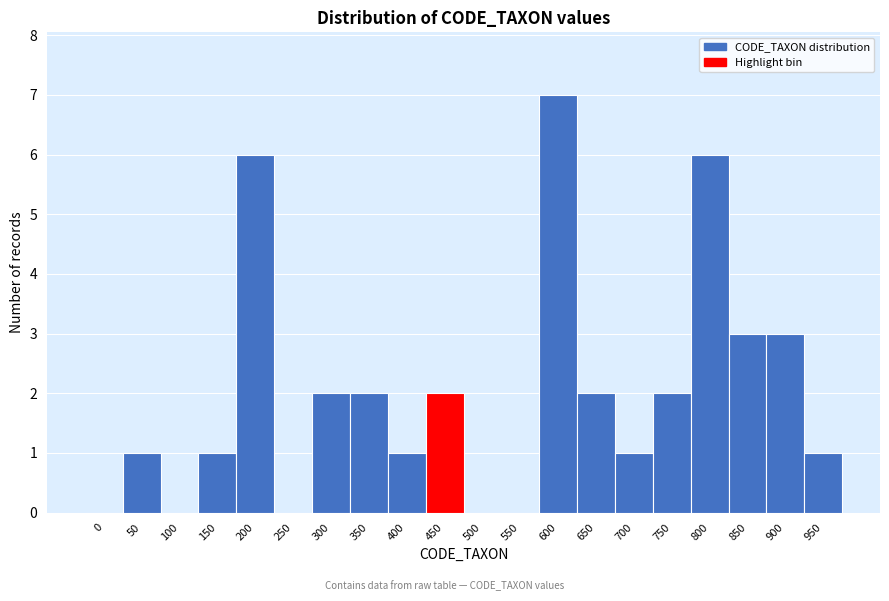

Reading left to right, list all the values displayed in this chart.

0=0	50=1	100=0	150=1	200=6	250=0	300=2	350=2	400=1	450=2	500=0	550=0	600=7	650=2	700=1	750=2	800=6	850=3	900=3	950=1